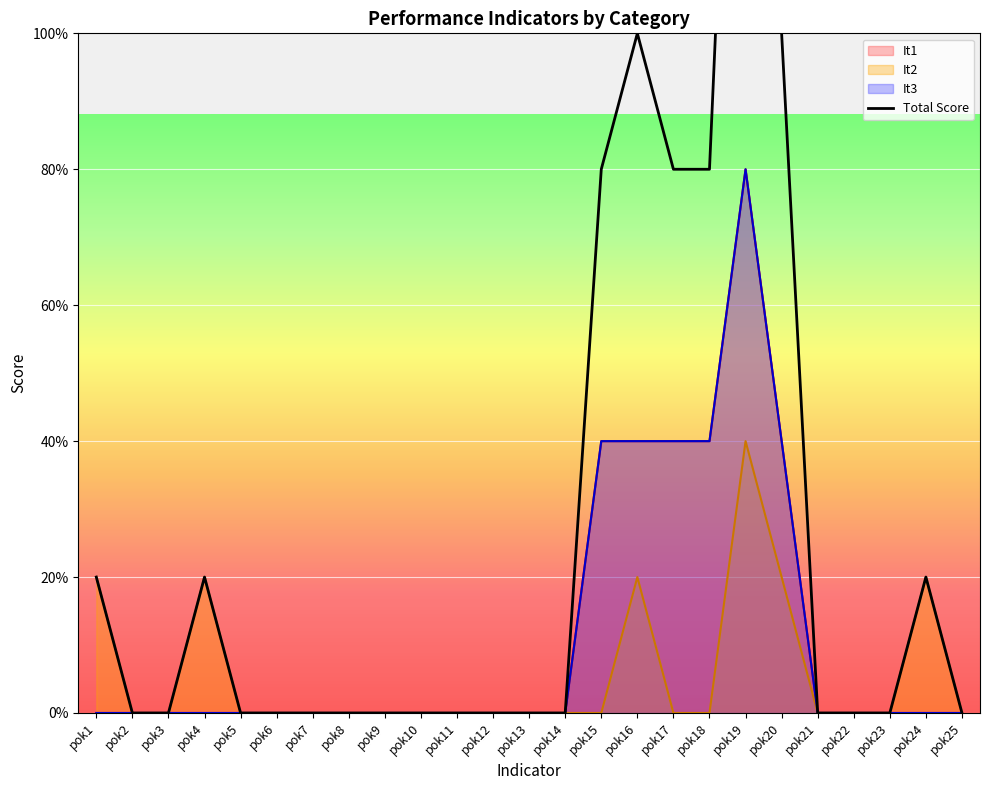

Where is the first local maximum?

pok4